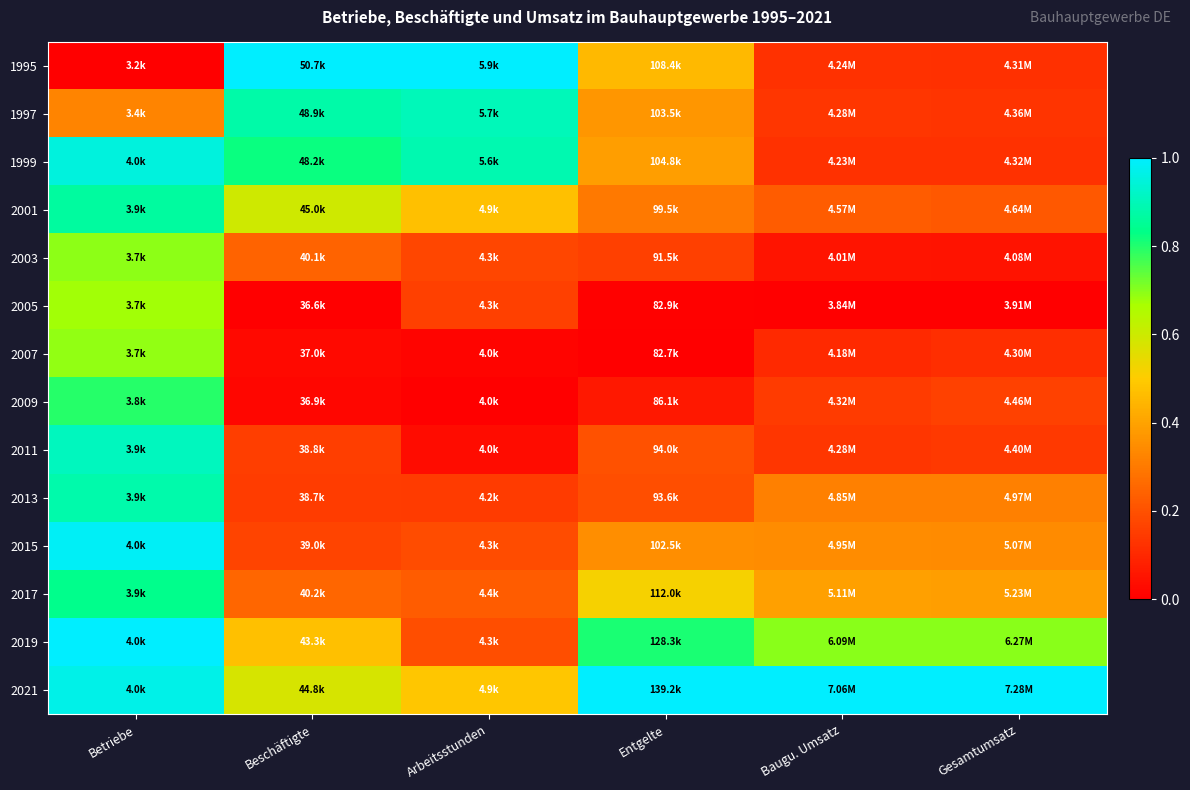

At how many categories does at least one series exceed 0?

6